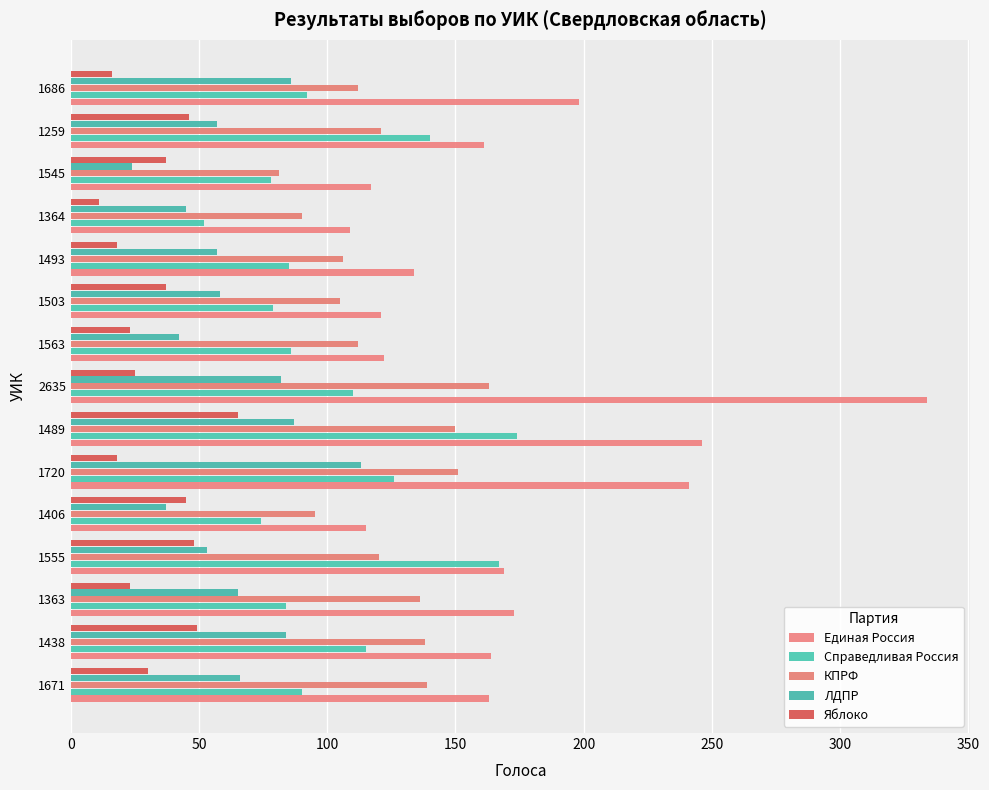

What is the difference between the maximum and minimum values in the Справедливая Россия series?

122